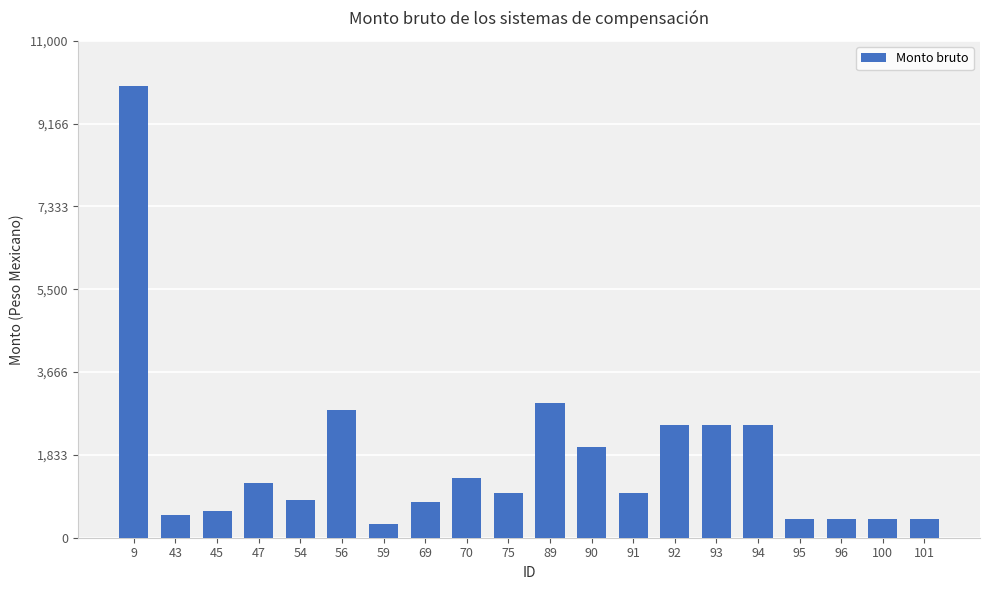

What is the change in value from 90 to 100?

-1592.1